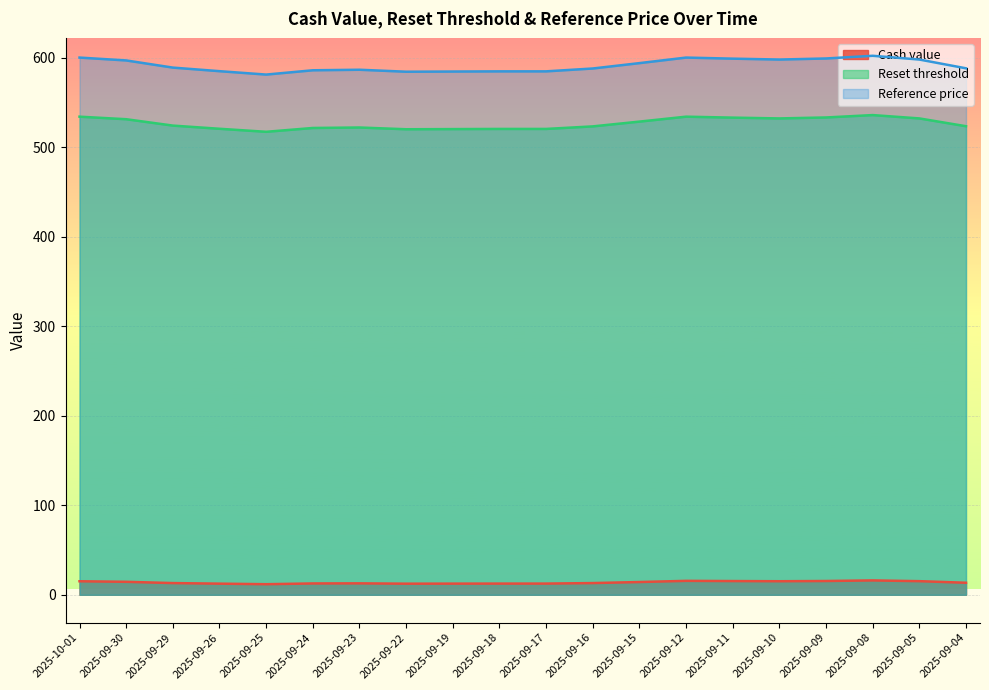

What are all the series names shown in the legend?

Cash value, Reset threshold, Reference price